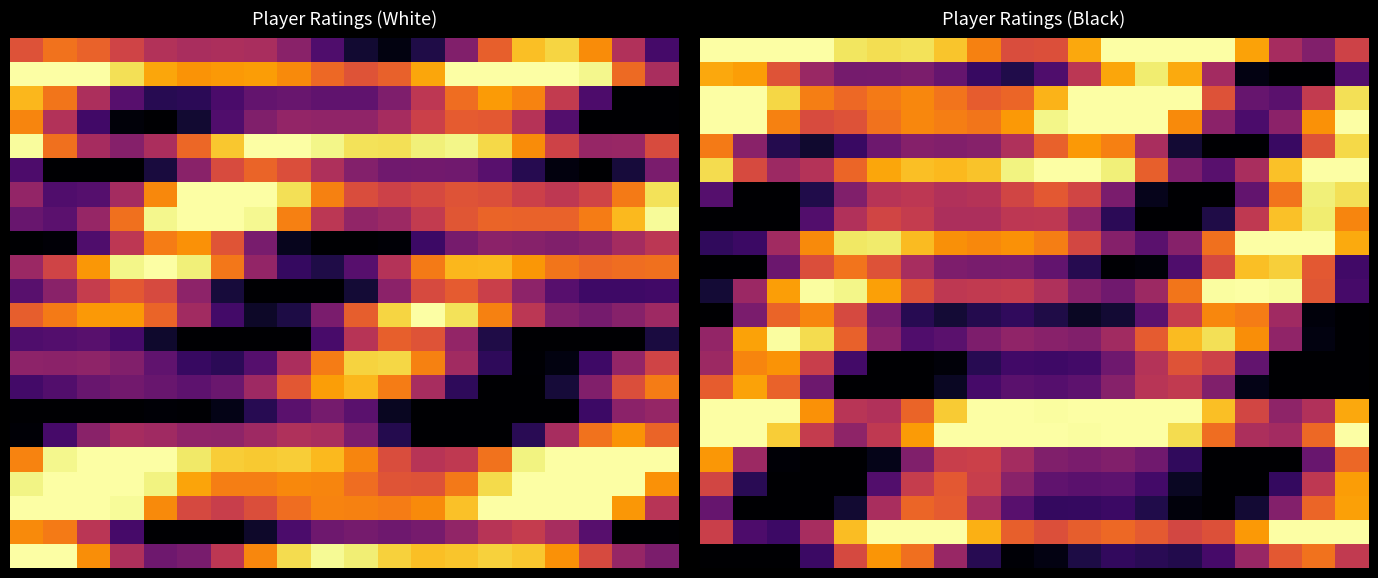

Which has a higher value, 4 or 3?

3